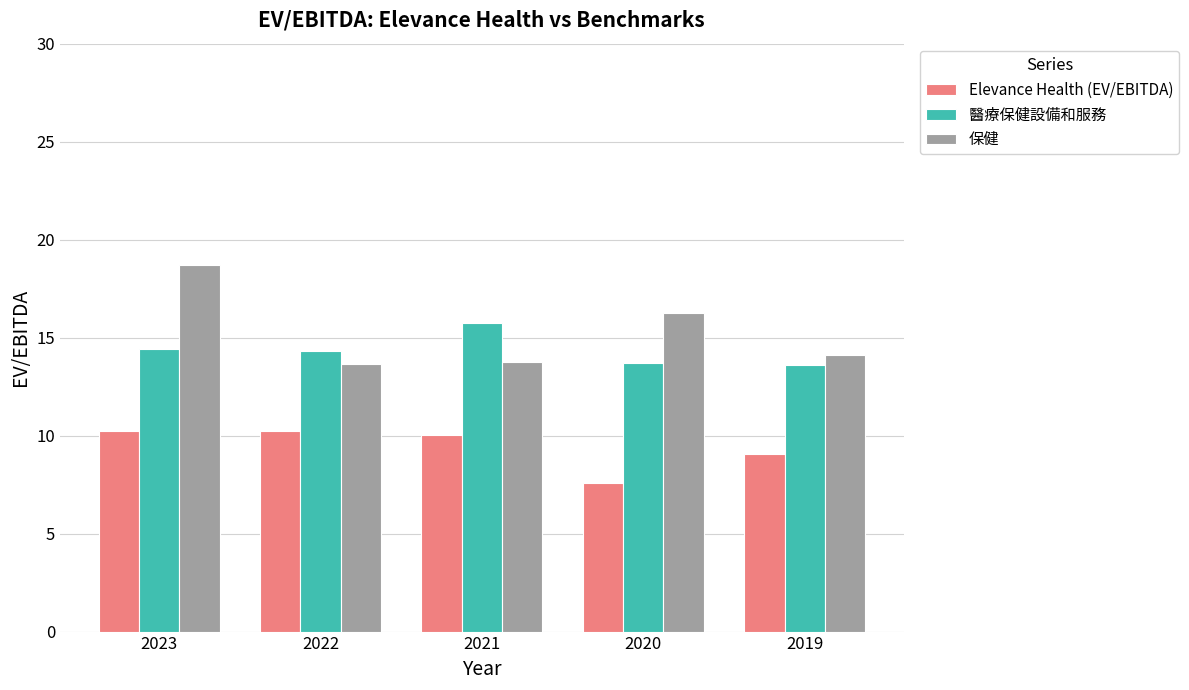

True or false: Elevance Health (EV/EBITDA) has a value of 5.1 at 2019.

False